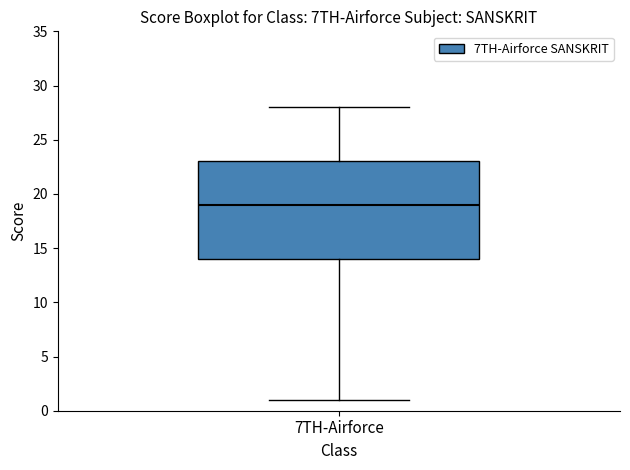

Where does the median line of the box for 7TH-Airforce sit on the y-axis? The values are not printed on the chart, so give them approximately, as read against the axis.

19